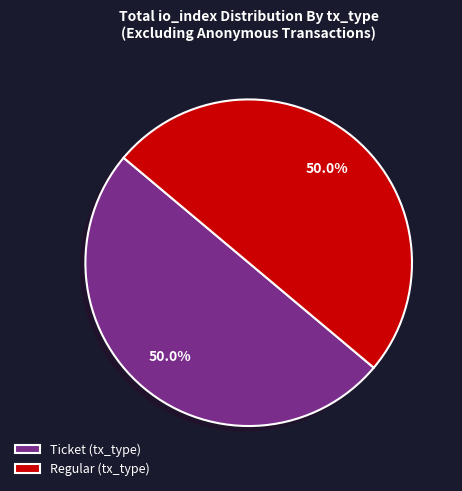

What is the total percentage of Ticket (tx_type) and Regular (tx_type)?

100.0%